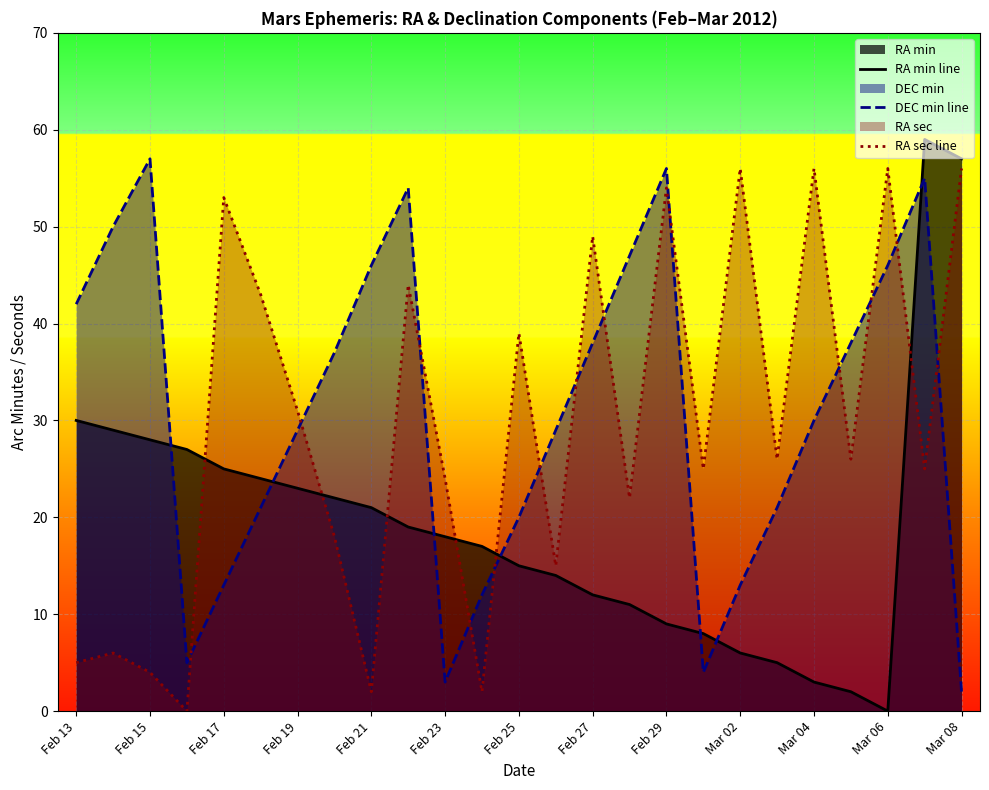

True or false: RA min line and RA sec line cross at least once.

True